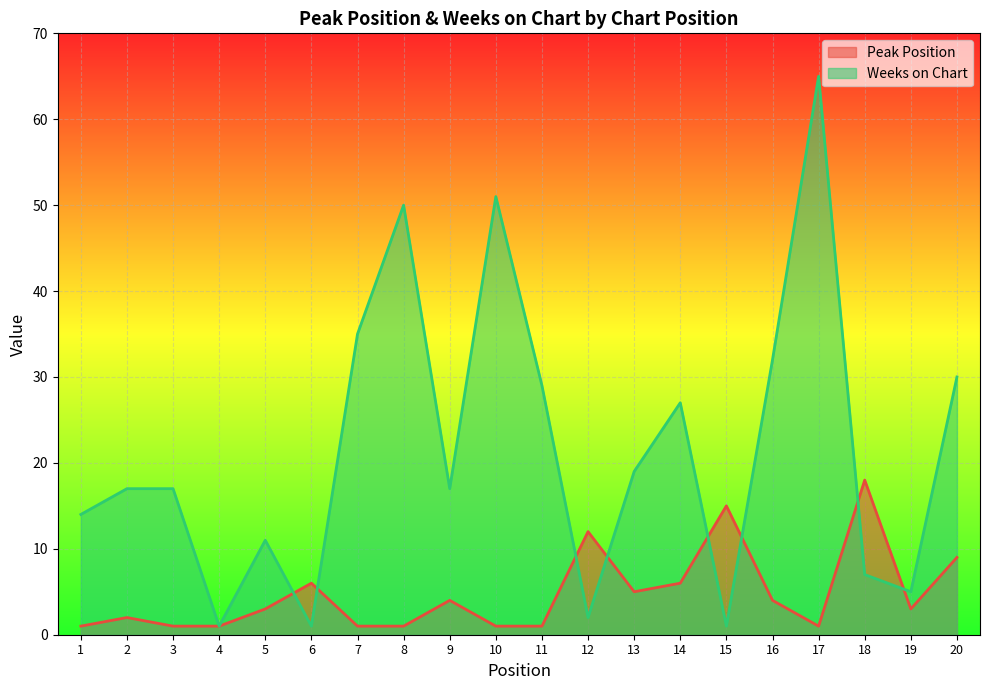

List the labels in order of Peak Position value, largest first.

18, 15, 12, 20, 6, 14, 13, 9, 16, 5, 19, 2, 1, 3, 4, 7, 8, 10, 11, 17